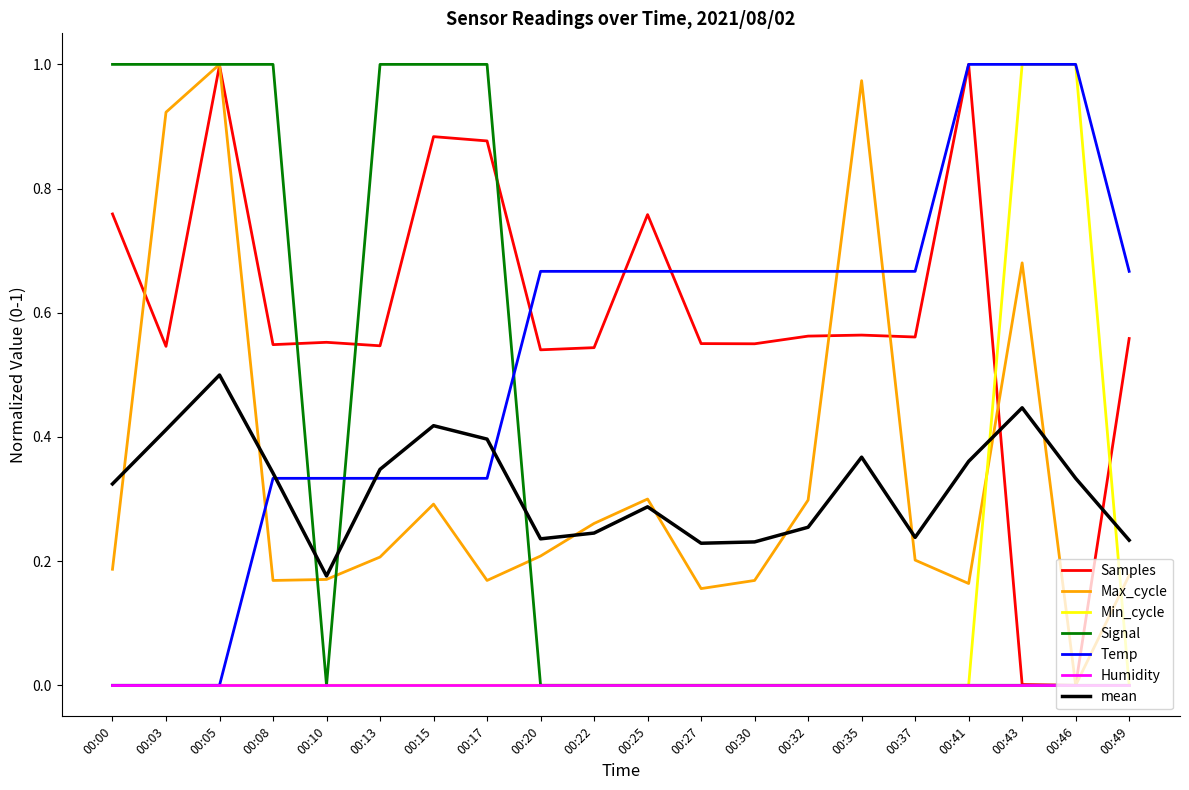

True or false: mean has a value of 0.2 at 00:20.

True